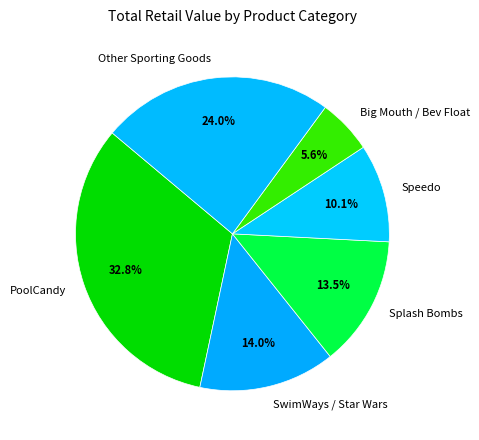

How many slices are in this pie chart?

6